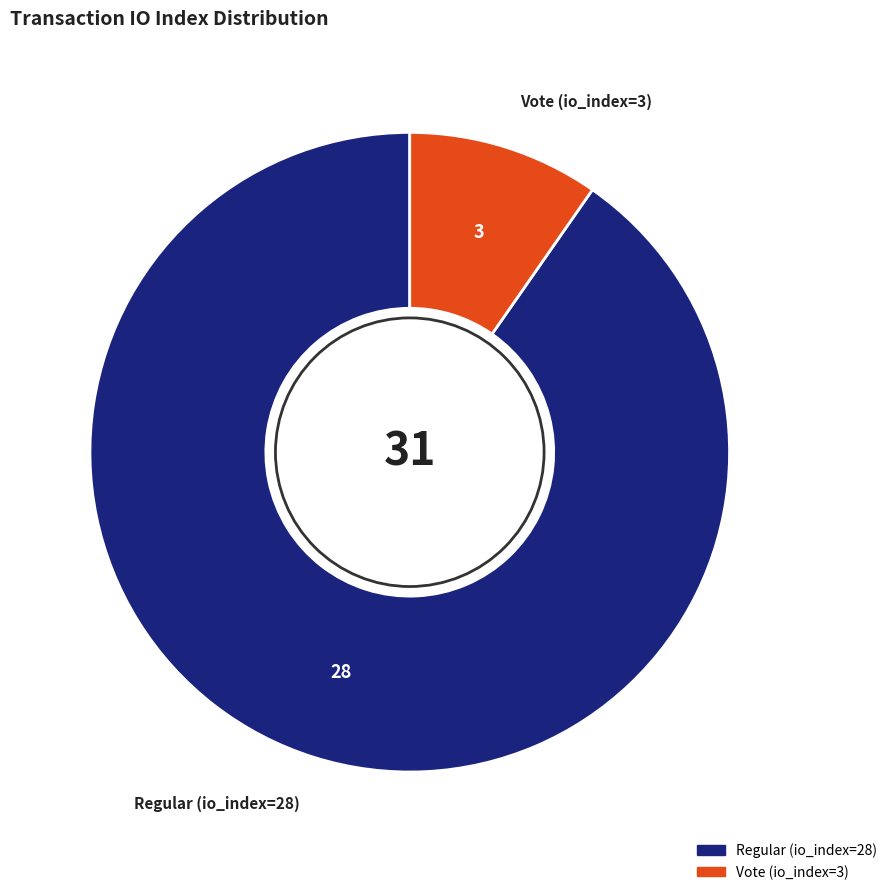

What is the majority slice?

Regular (io_index=28)